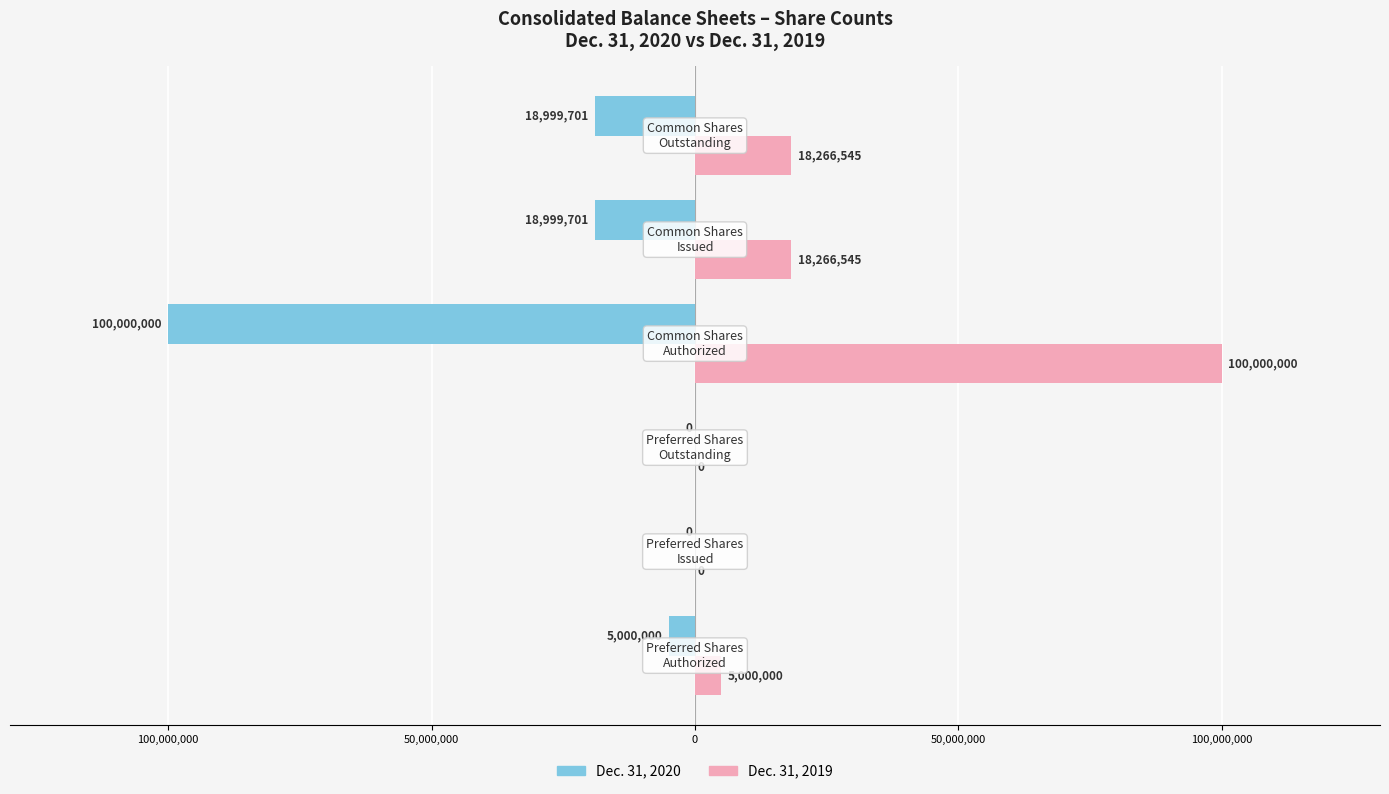

What are all the series names shown in the legend?

Dec. 31, 2020, Dec. 31, 2019